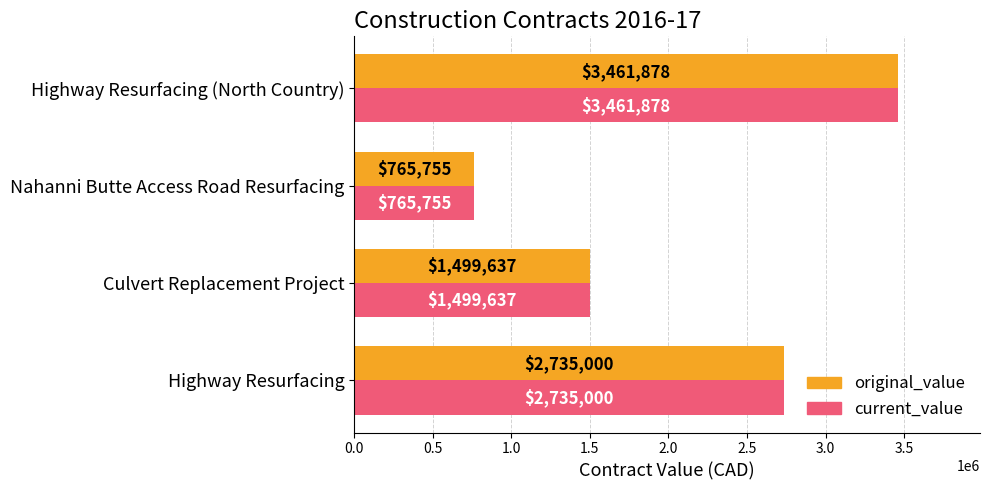

What are all the series names shown in the legend?

original_value, current_value